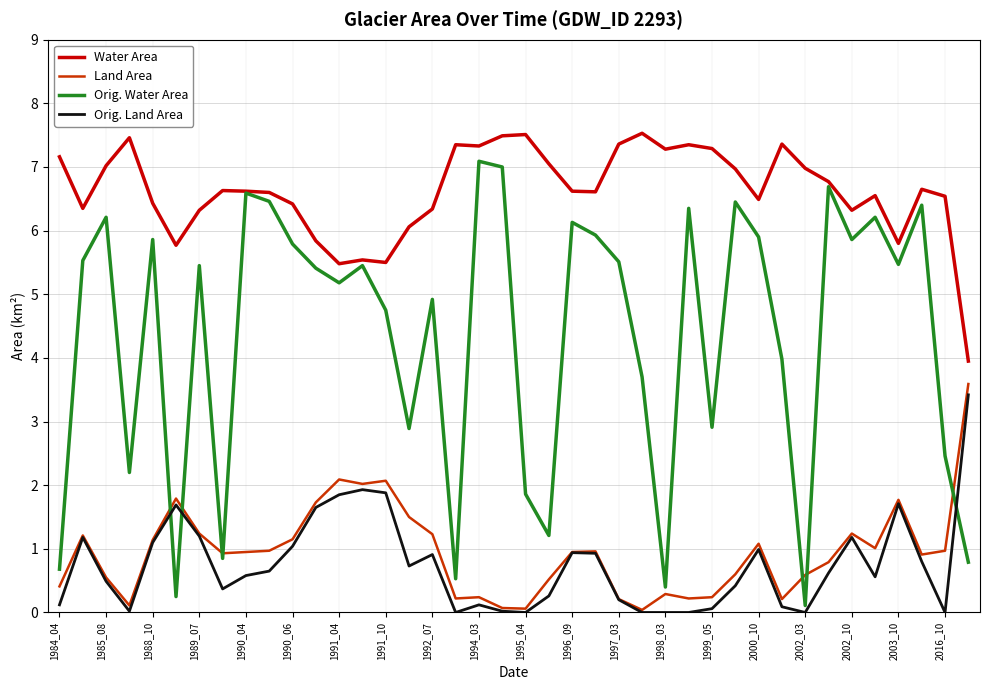

How many values in the Orig. Water Area series exceed 5?

23